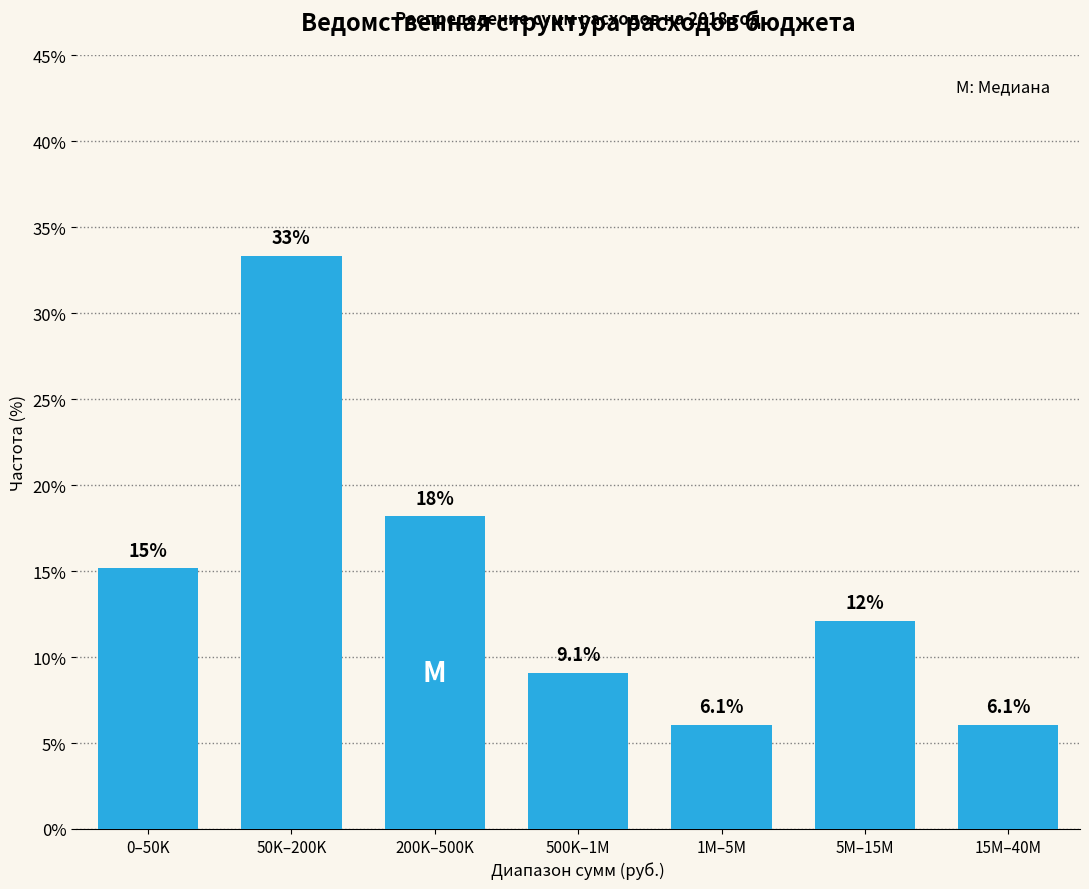

Does the chart contain any negative values?

No